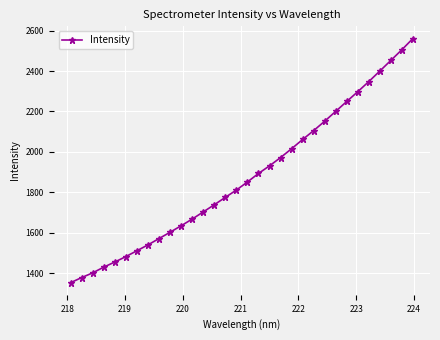

What is the value of the 13th point from the left?

1703.3